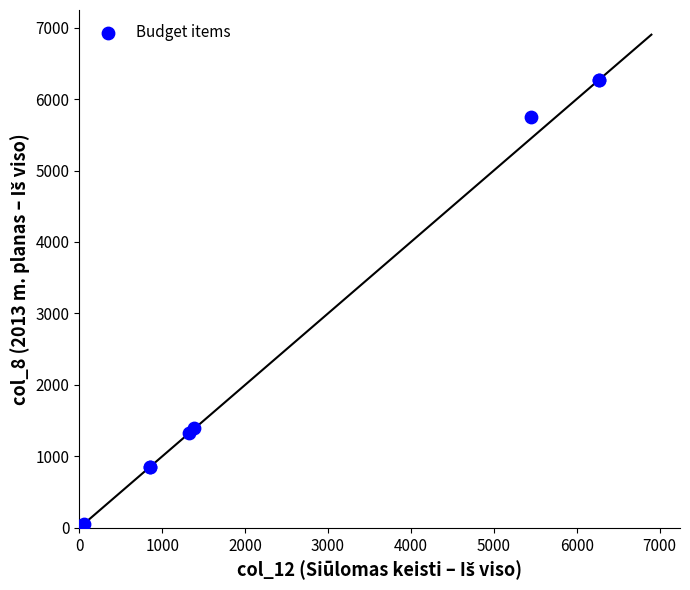

What Y value in the scatter plot is closest to 3137?

1404.5